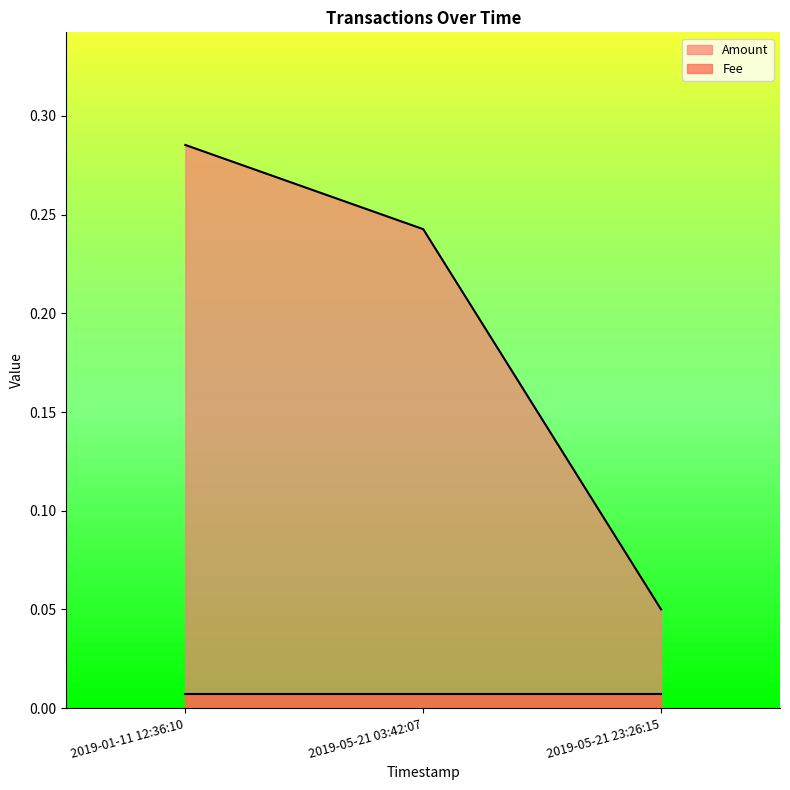

Which has a higher value, 2019-05-21 23:26:15 or 2019-01-11 12:36:10?

2019-01-11 12:36:10